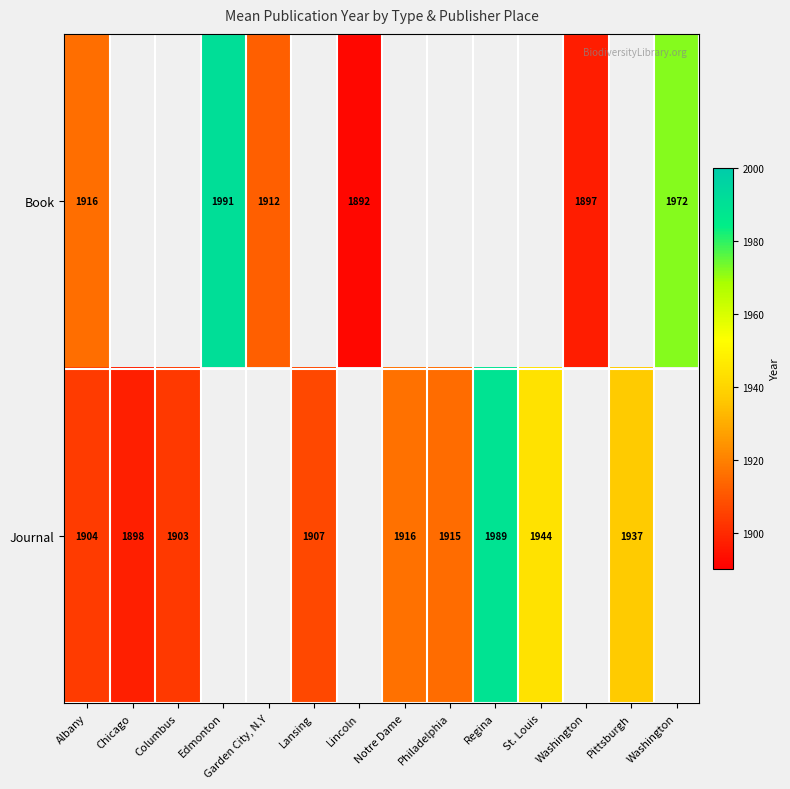

The value of Journal at St. Louis is 396.6. True or false?

False